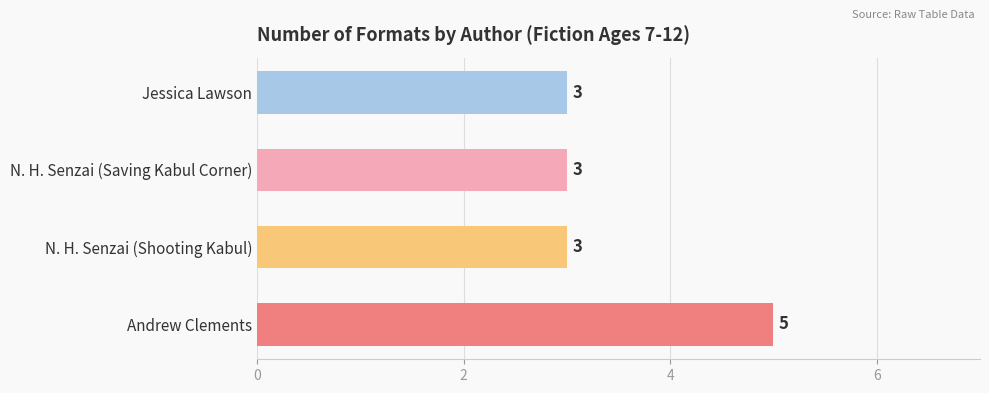

What is the change in value from N. H. Senzai (Shooting Kabul) to Andrew Clements?

+2